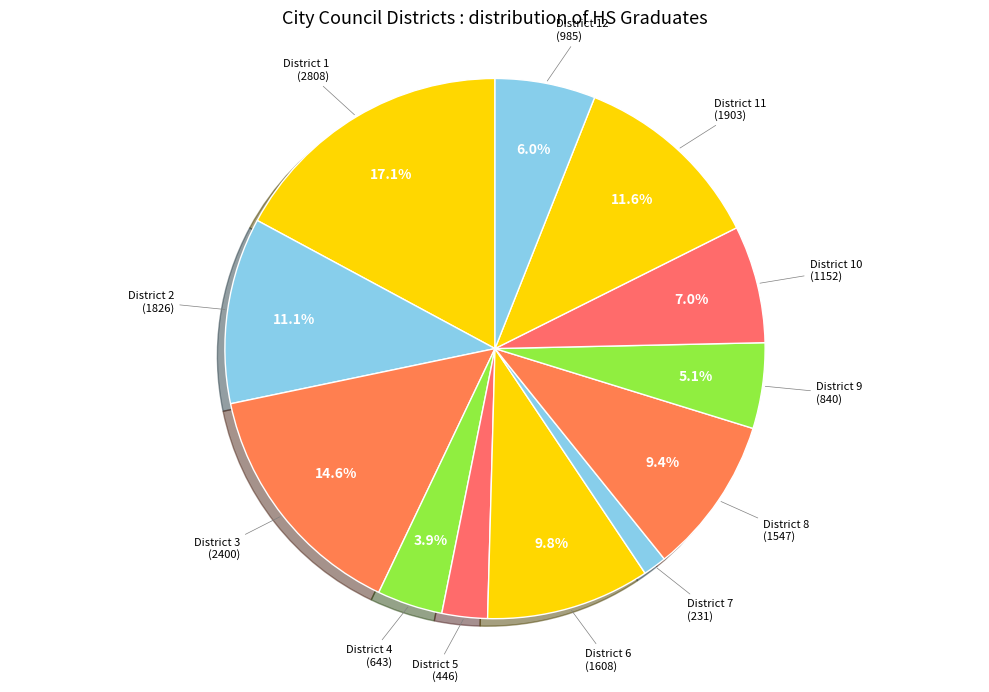

Count the number of slices in the pie.

12